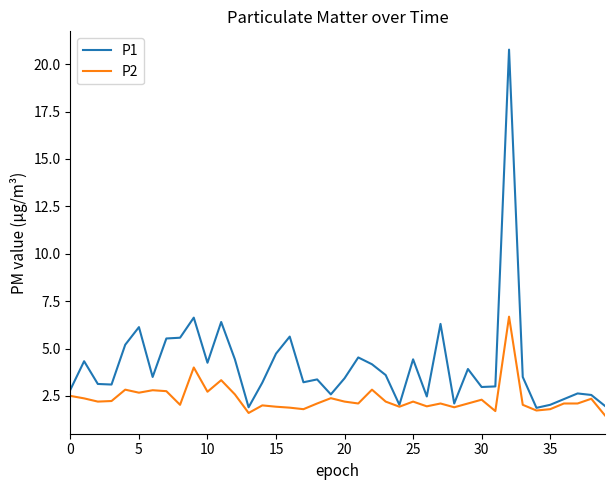

Rank the series by their average value, from highest to lowest.

P1, P2